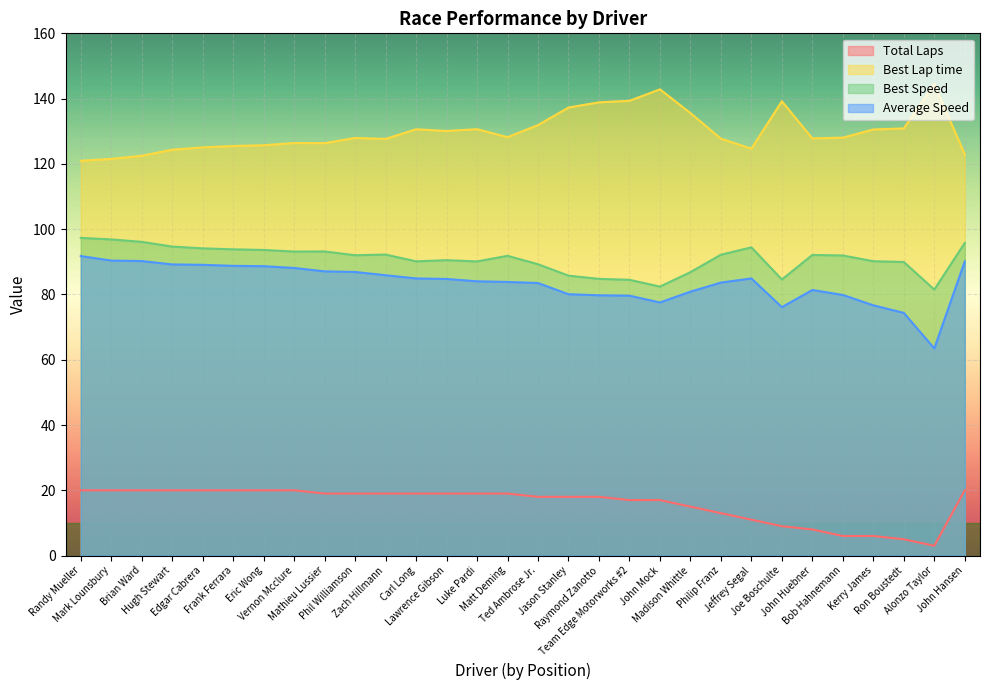

Reading right to left, what are all the values shown in this chart?

Total Laps: 20.0	3.0	5.0	6.0	6.0	8.0	9.0	11.0	13.0	15.0	17.0	17.0	18.0	18.0	18.0	19.0	19.0	19.0	19.0	19.0	19.0	19.0	20.0	20.0	20.0	20.0	20.0	20.0	20.0	20.0
Best Lap time: 122.9	144.4	130.9	130.5	128.0	127.8	139.2	124.7	127.7	135.6	142.8	139.3	138.9	137.3	131.9	128.2	130.6	130.1	130.6	127.7	127.9	126.3	126.4	125.7	125.5	125.1	124.3	122.5	121.5	121.0
Best Speed: 95.8	81.5	90.0	90.2	91.9	92.1	84.6	94.4	92.2	86.8	82.4	84.5	84.8	85.8	89.3	91.8	90.1	90.5	90.1	92.2	92.0	93.2	93.1	93.6	93.8	94.1	94.7	96.1	96.9	97.3
Average Speed: 90.1	63.5	74.4	76.7	79.9	81.4	76.1	84.9	83.6	80.9	77.5	79.6	79.7	80.1	83.5	83.8	84.0	84.8	84.9	85.9	86.9	87.1	88.1	88.7	88.8	89.1	89.2	90.2	90.4	91.8